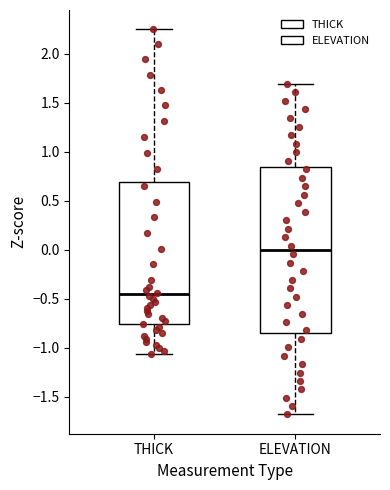

Reading left to right, transcribe this box plot: for each box, give where its median line is, the range the box spans, and where its two whiskers end, as read against the y-axis. The values are not printed on the chart, so give them approximately, as read against the axis.

THICK: median -0.45, box -0.75 to 0.70, whiskers -1.05 to 2.25
ELEVATION: median 0.00, box -0.85 to 0.85, whiskers -1.70 to 1.70